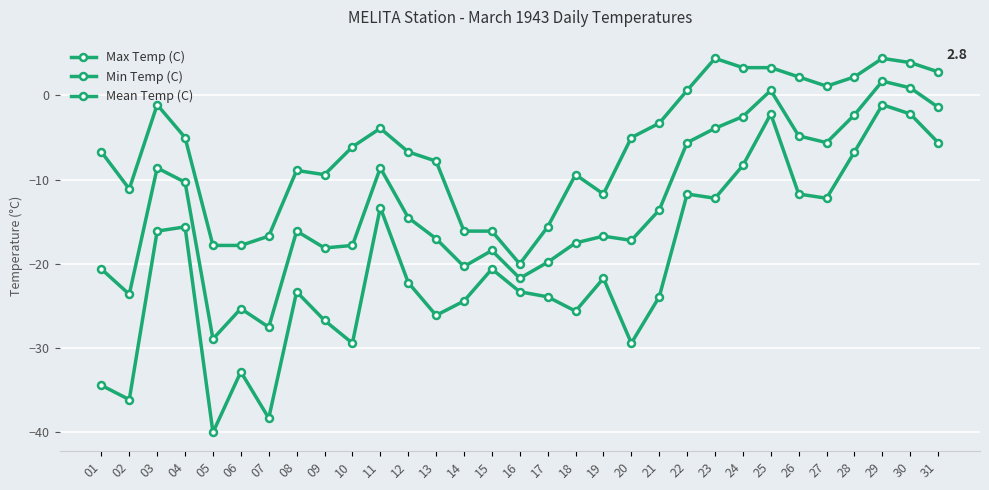

Reading left to right, list all the values displayed in this chart.

Max Temp (C): -6.7	-11.1	-1.1	-5.0	-17.8	-17.8	-16.7	-8.9	-9.4	-6.1	-3.9	-6.7	-7.8	-16.1	-16.1	-20.0	-15.6	-9.4	-11.7	-5.0	-3.3	0.6	4.4	3.3	3.3	2.2	1.1	2.2	4.4	3.9	2.8
Min Temp (C): -34.4	-36.1	-16.1	-15.6	-40.0	-32.8	-38.3	-23.3	-26.7	-29.4	-13.3	-22.2	-26.1	-24.4	-20.6	-23.3	-23.9	-25.6	-21.7	-29.4	-23.9	-11.7	-12.2	-8.3	-2.2	-11.7	-12.2	-6.7	-1.1	-2.2	-5.6
Mean Temp (C): -20.6	-23.6	-8.6	-10.3	-28.9	-25.3	-27.5	-16.1	-18.1	-17.8	-8.6	-14.5	-17.0	-20.3	-18.4	-21.7	-19.8	-17.5	-16.7	-17.2	-13.6	-5.6	-3.9	-2.5	0.6	-4.8	-5.6	-2.3	1.7	0.9	-1.4